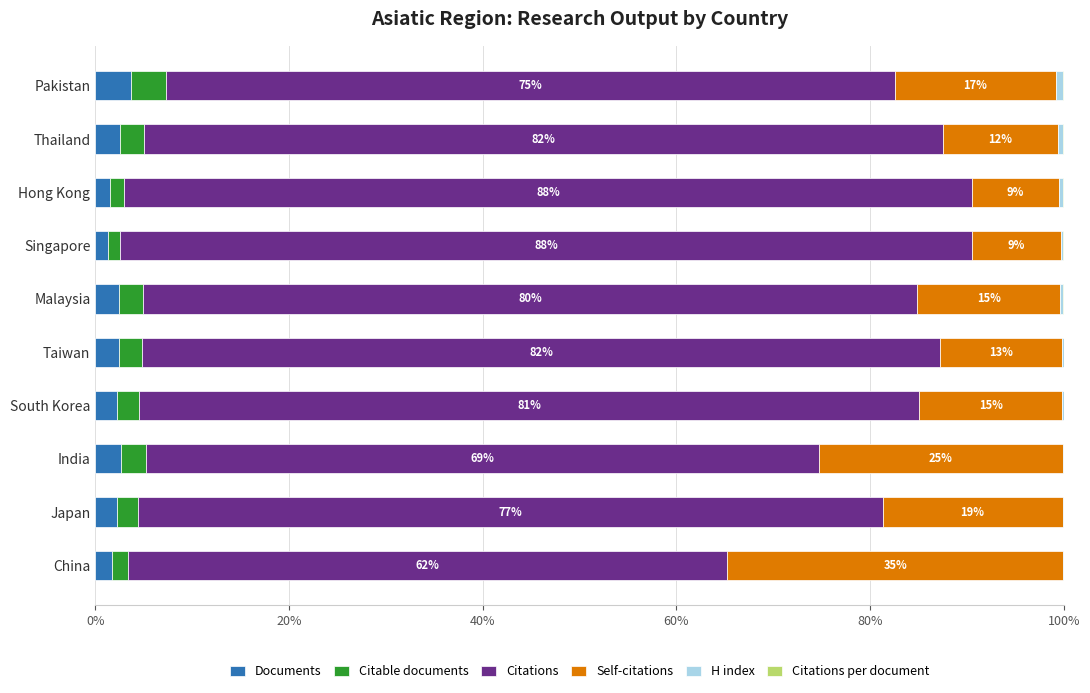

The Documents series shows 3.7 at Pakistan. True or false?

True